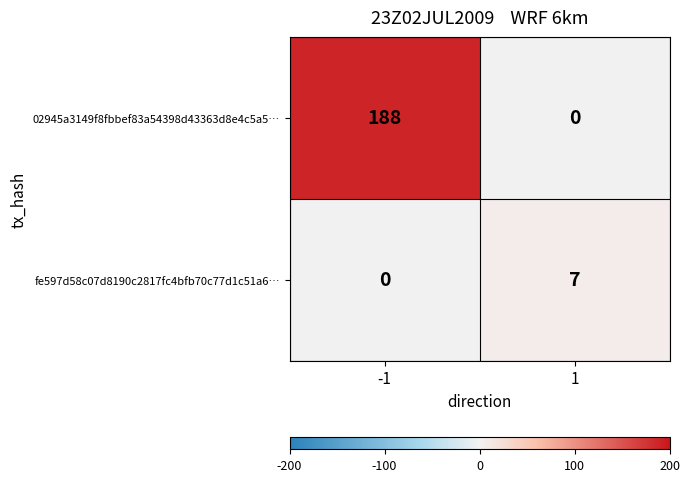

The 02945a3149f8fbbef83a54398d43363d8e4c5a5… series shows 125 at 1. True or false?

False